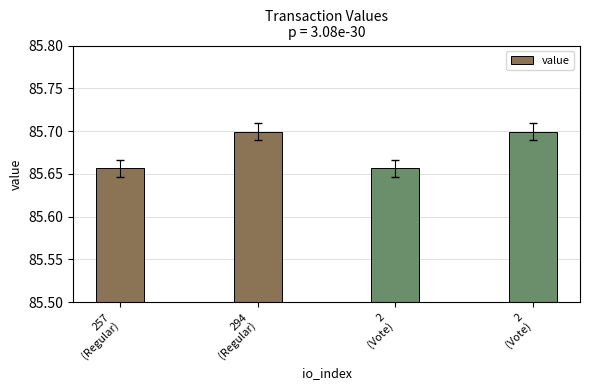

Where is the data nearest to the value 85?

257
(Regular)